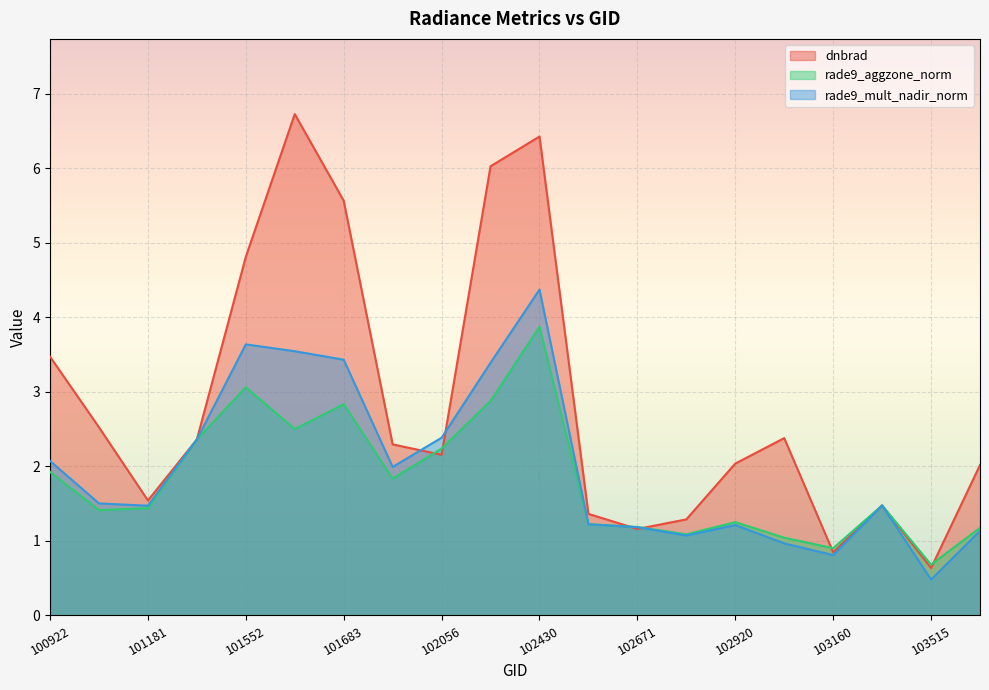

True or false: rade9_mult_nadir_norm and dnbrad cross at least once.

True